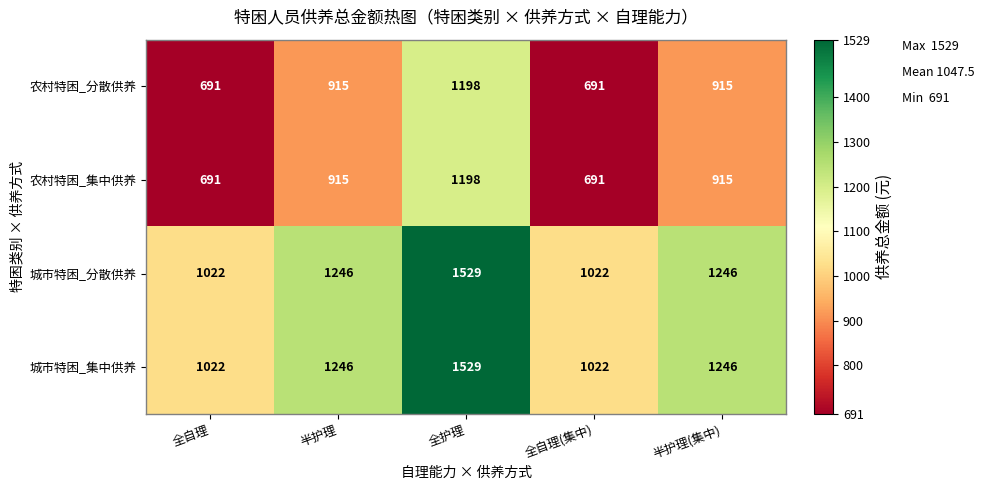

How many data points in 农村特困_集中供养 are less than 915?

2